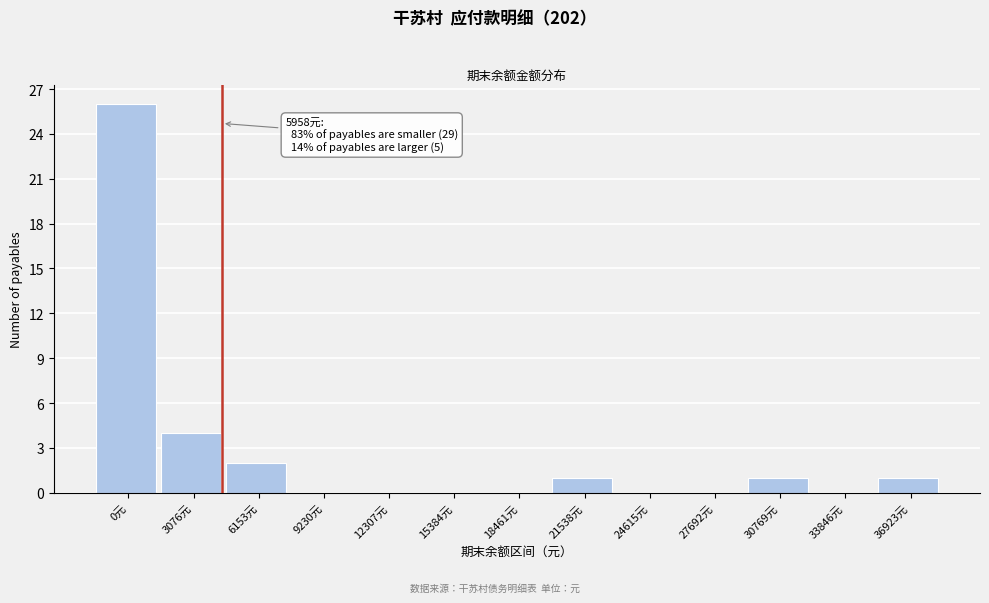

Reading left to right, what are all the values shown in this chart?

0元=26	3076元=4	6153元=2	9230元=0	12307元=0	15384元=0	18461元=0	21538元=1	24615元=0	27692元=0	30769元=1	33846元=0	36923元=1